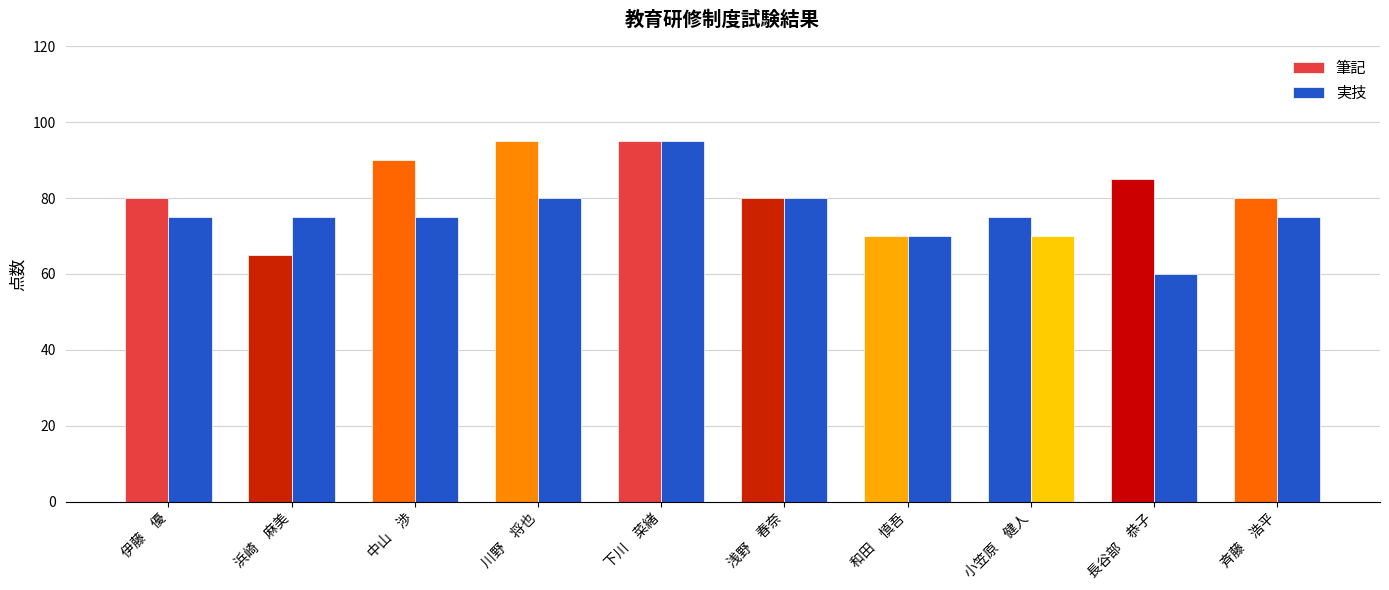

What is the label of the 5th bar from the left?

下川　菜緒